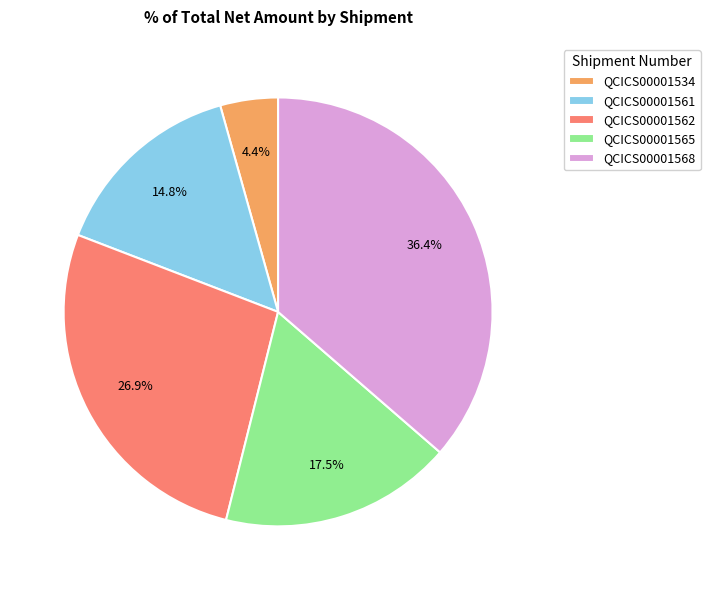

To the nearest percent, what percentage of the pie is QCICS00001561?

15%